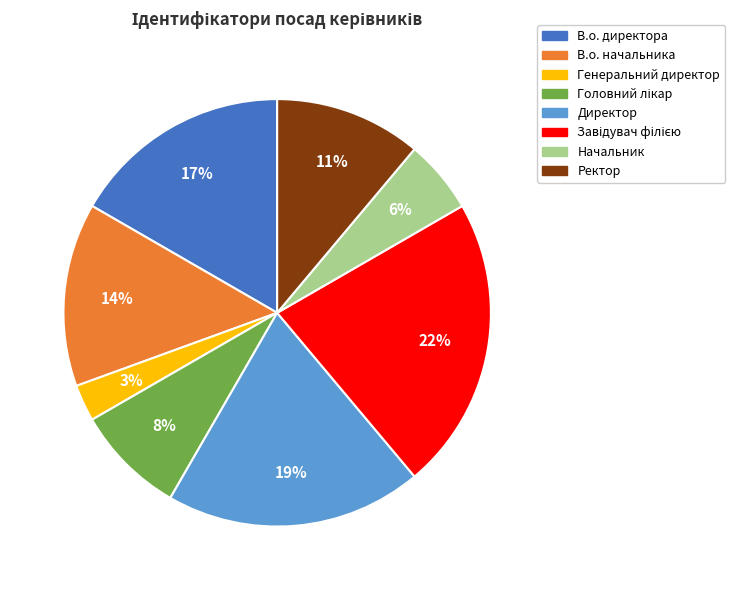

Is Ректор the majority of the pie?

No